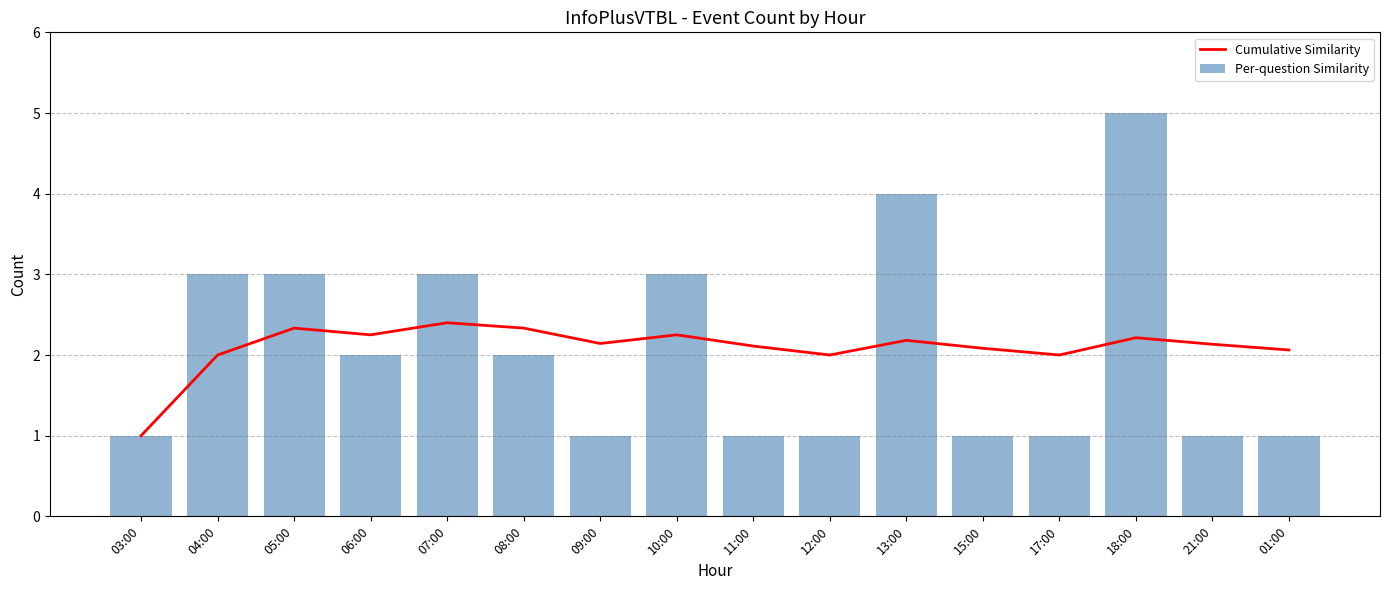

List the series in order of their overall mean, highest first.

Cumulative Similarity, Per-question Similarity